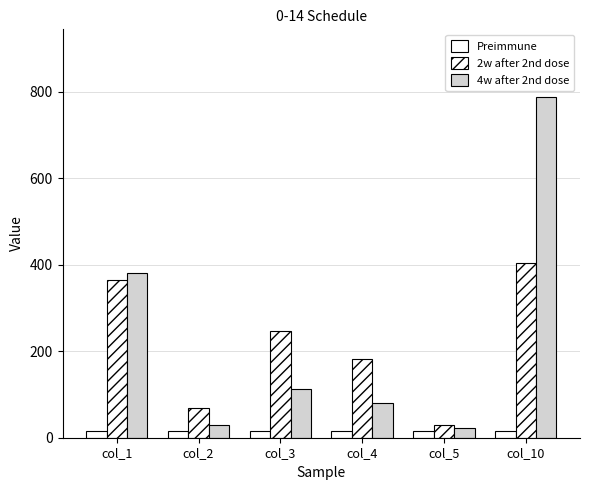

Are the bars grouped side by side (vs. stacked)?

Yes